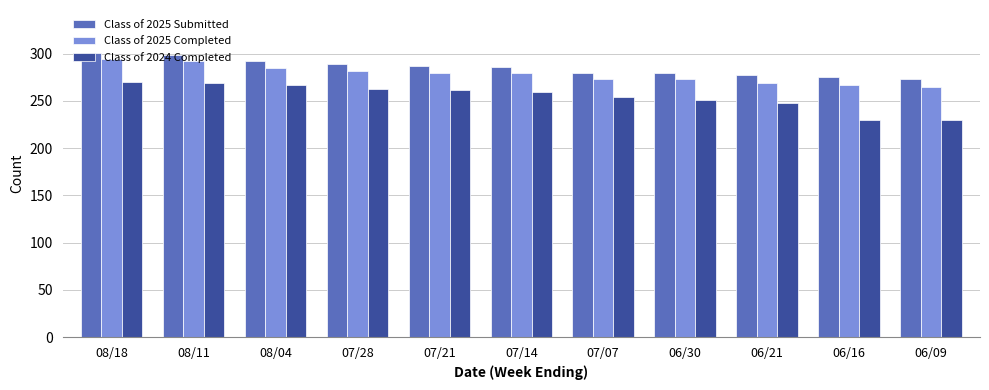

What are all the series names shown in the legend?

Class of 2025 Submitted, Class of 2025 Completed, Class of 2024 Completed